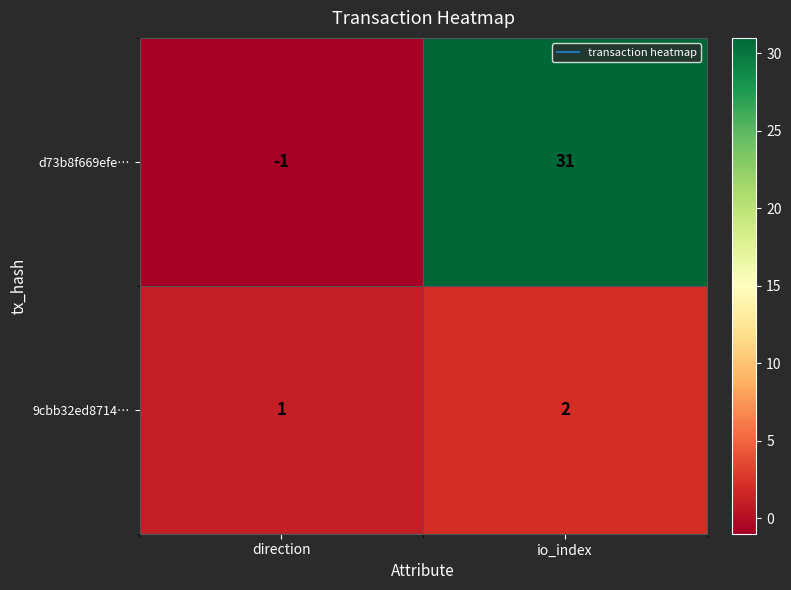

Reading left to right, transcribe all the data shown in this chart.

d73b8f669efe…: -1	31
9cbb32ed8714…: 1	2